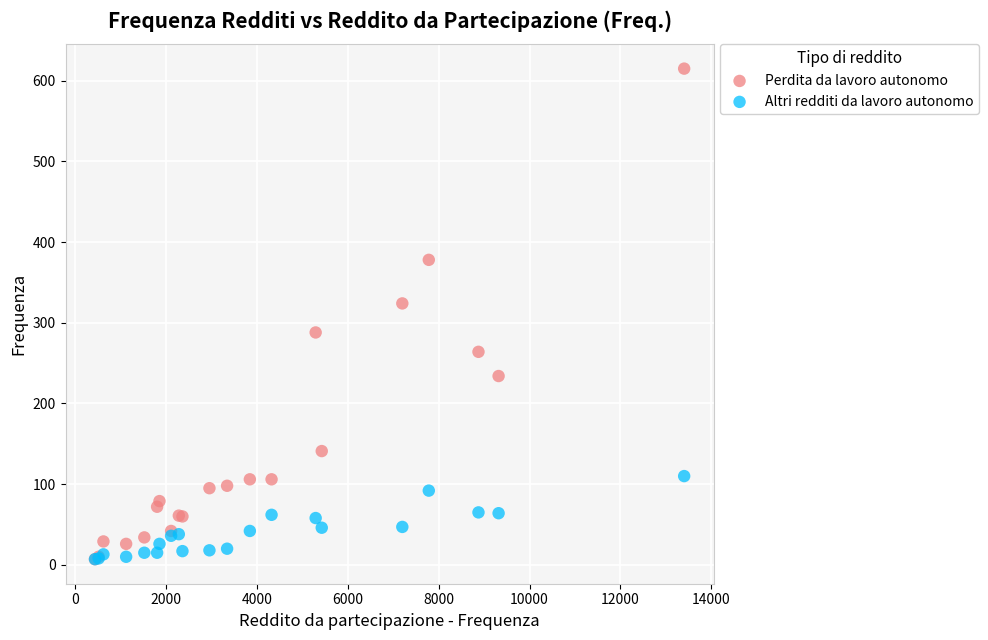

What are all the series names shown in the legend?

Perdita da lavoro autonomo, Altri redditi da lavoro autonomo